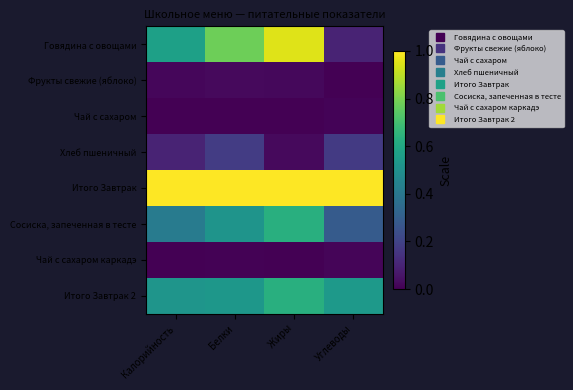

At how many categories does at least one series exceed 0?

4